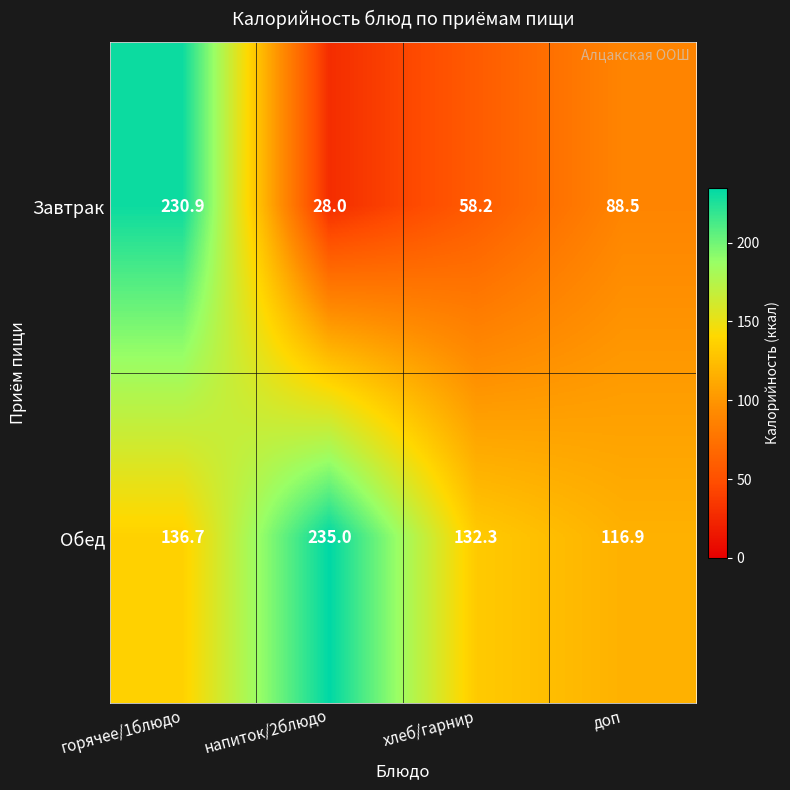

List the series in order of their overall mean, highest first.

Обед, Завтрак